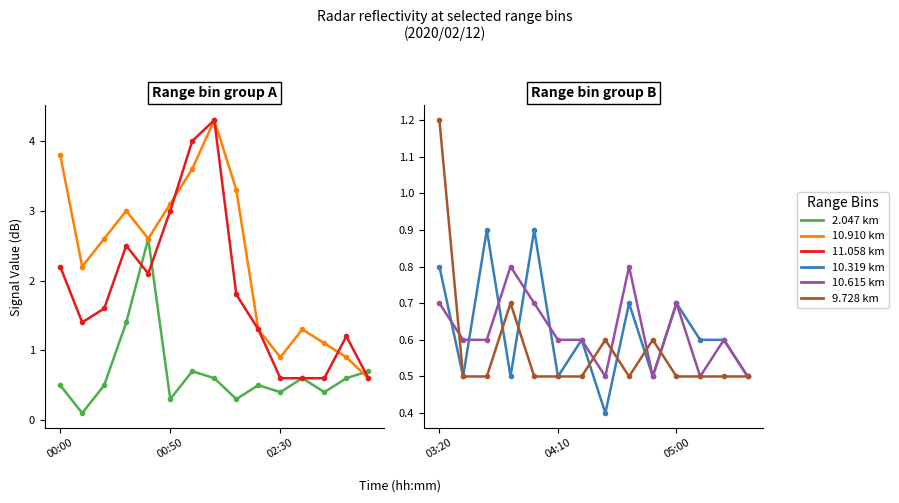

What are all the series names shown in the legend?

2.047, 10.910, 11.058, 10.319, 10.615, 9.728